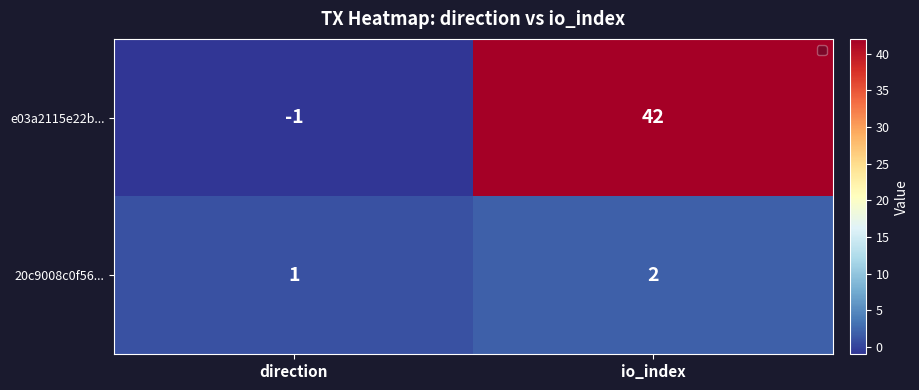

At how many categories does at least one series exceed 41?

1